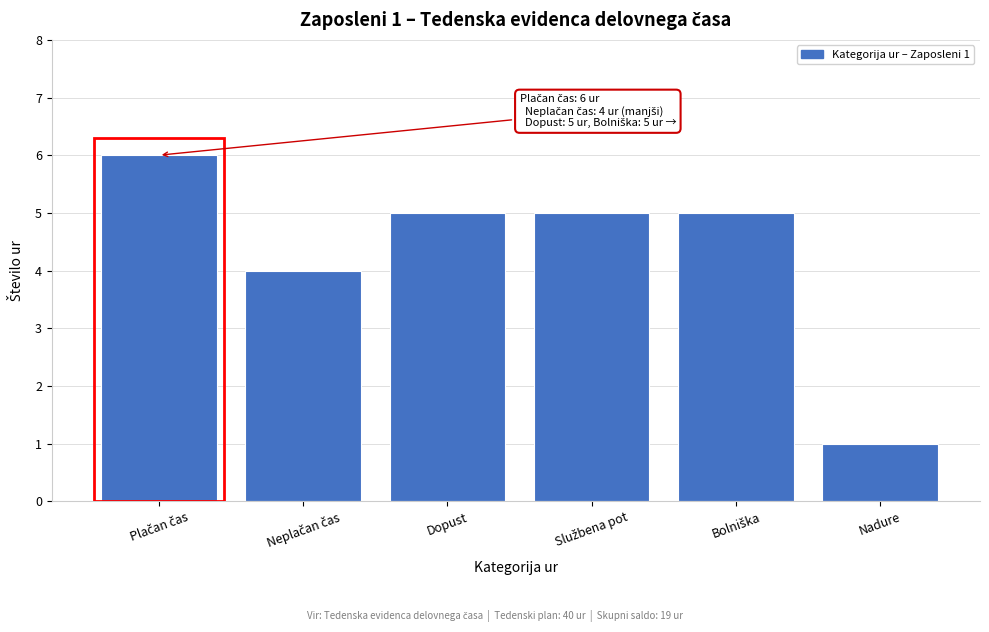

Reading left to right, what are all the values shown in this chart?

6	4	5	5	5	1